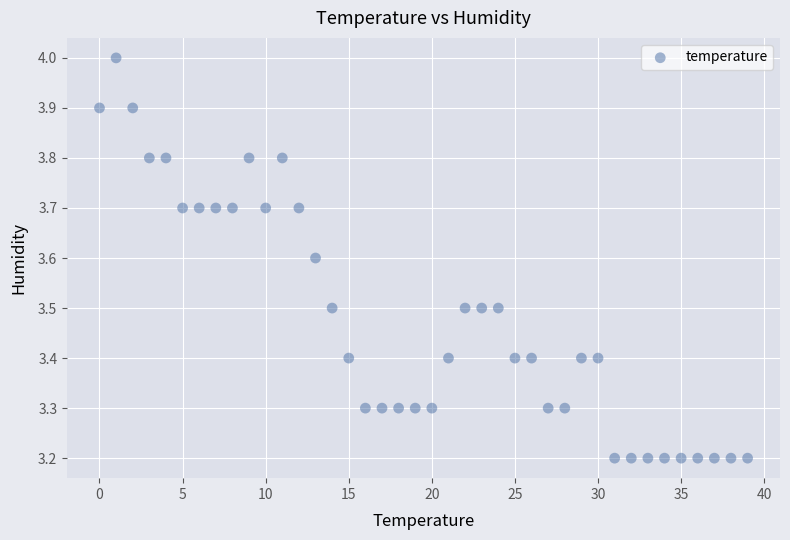

What is the range of Y values (max minus min)?

0.8